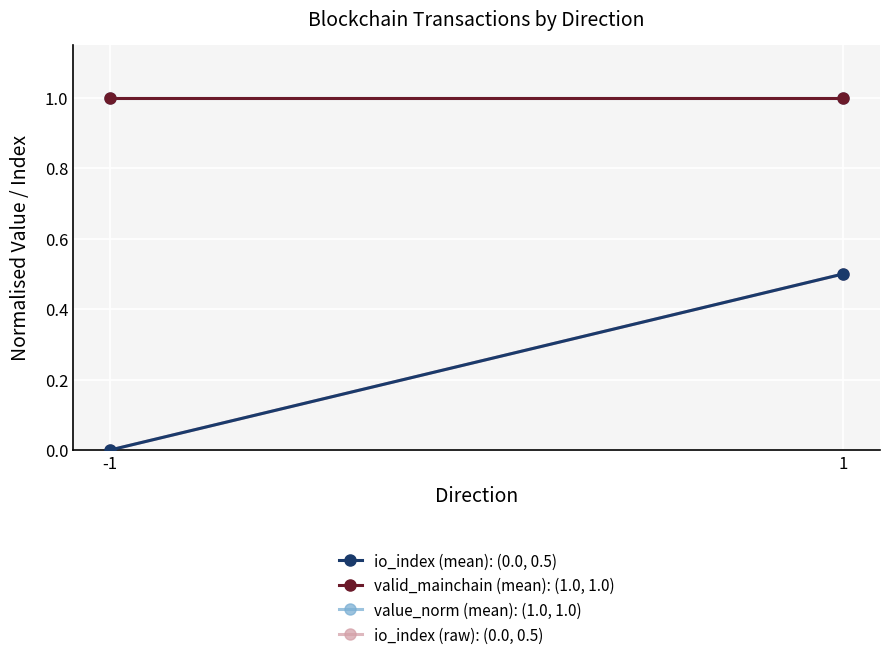

Reading right to left, extract all data points from this chart.

io_index (mean): (0.0, 0.5): 1=0.5	-1=0.0
valid_mainchain (mean): (1.0, 1.0): 1=1.0	-1=1.0
value_norm (mean): (1.0, 1.0): 1=1.0	-1=1.0
io_index (raw): (0.0, 0.5): 1=0.5	-1=0.0